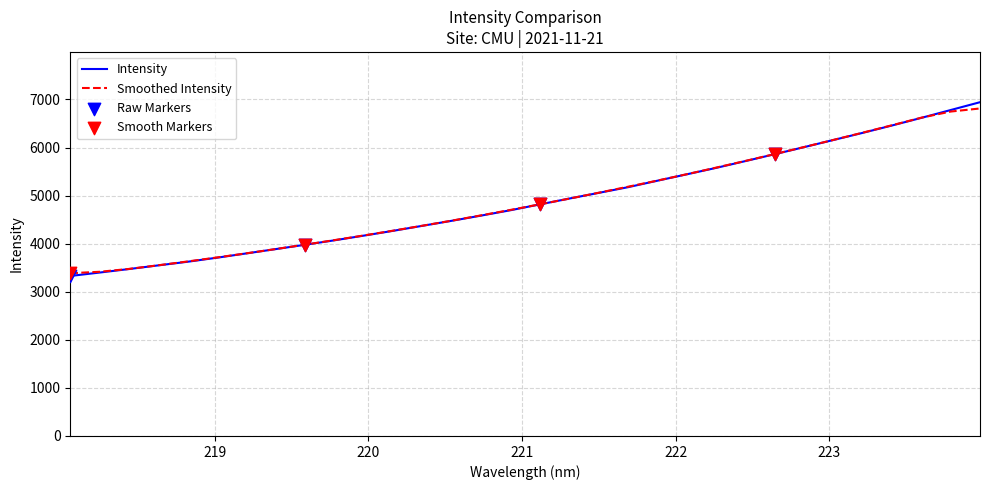

Which series has the widest spread of values?

Intensity